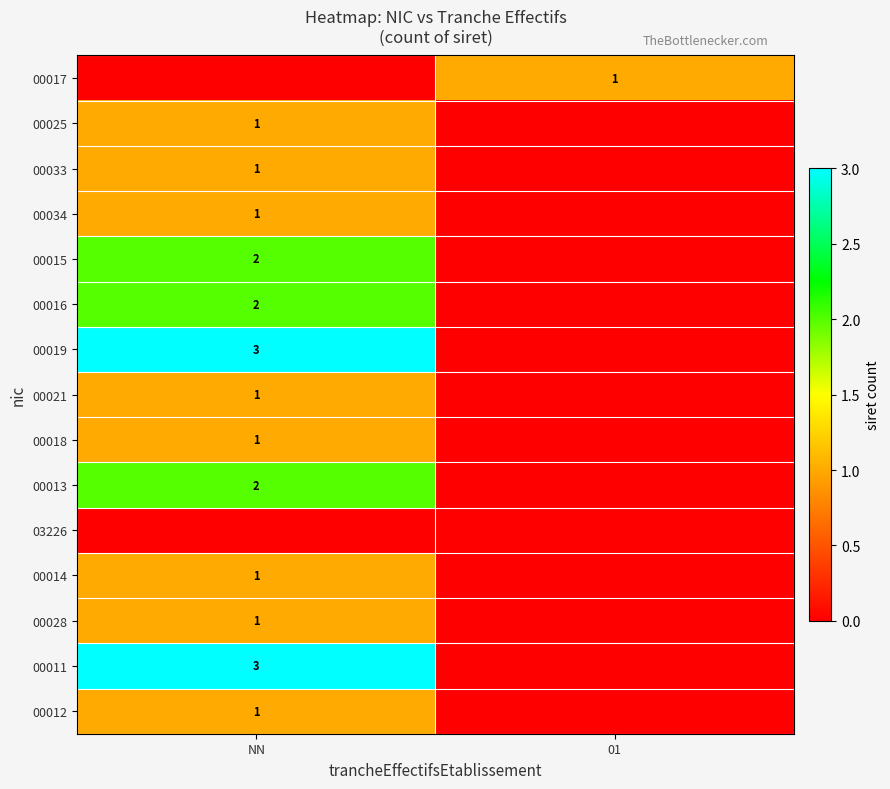

The 00015 series shows 2 at NN. True or false?

True